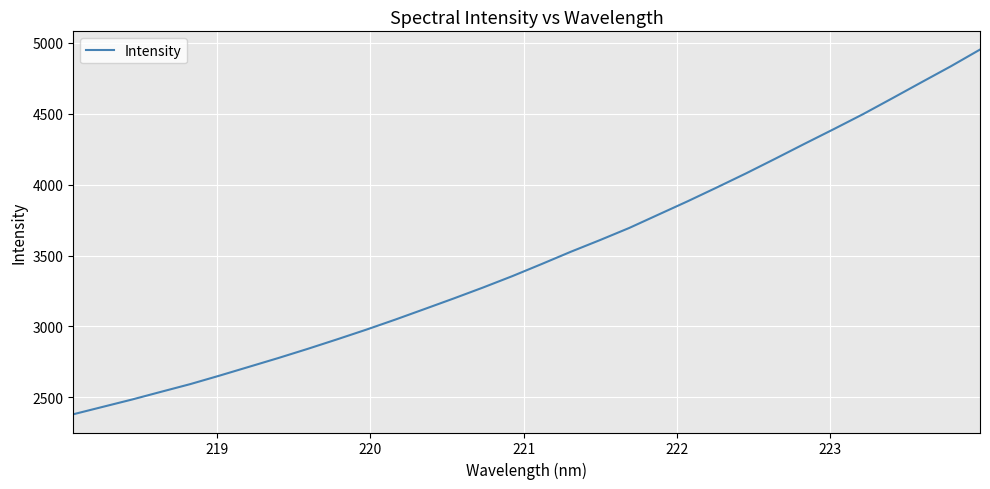

What is the maximum value shown in the chart?

4953.1